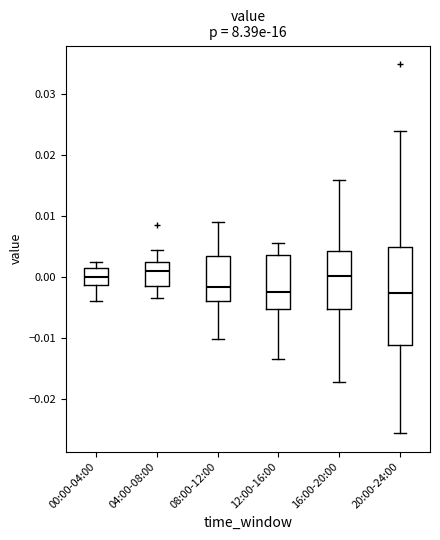

Reading left to right, transcribe this box plot: for each box, give where its median line is, the range the box spans, and where its two whiskers end, as read against the y-axis. The values are not printed on the chart, so give them approximately, as read against the axis.

00:00-04:00: median 0.000, box -0.001 to 0.002, whiskers -0.004 to 0.002 (just above the box's upper edge)
04:00-08:00: median 0.001, box -0.001 to 0.002, whiskers -0.003 to 0.005
08:00-12:00: median -0.002, box -0.004 to 0.004, whiskers -0.010 to 0.009
12:00-16:00: median -0.002, box -0.005 to 0.004, whiskers -0.013 to 0.006
16:00-20:00: median 0.000, box -0.005 to 0.004, whiskers -0.017 to 0.016
20:00-24:00: median -0.003, box -0.011 to 0.005, whiskers -0.026 to 0.024